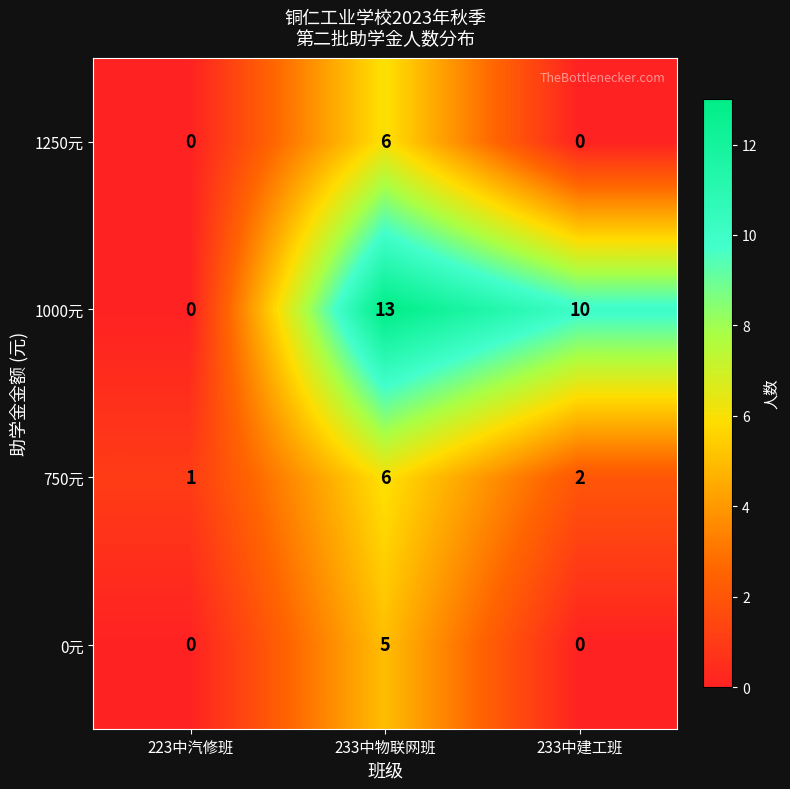

How many 1250元 values are between 0 and 6?

3